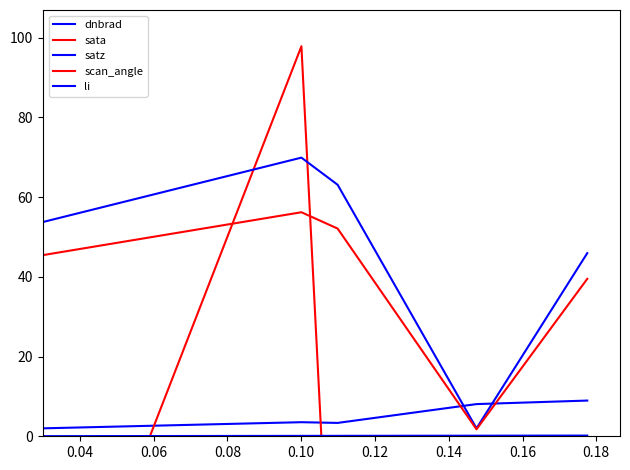

How many lines are shown in the chart?

5